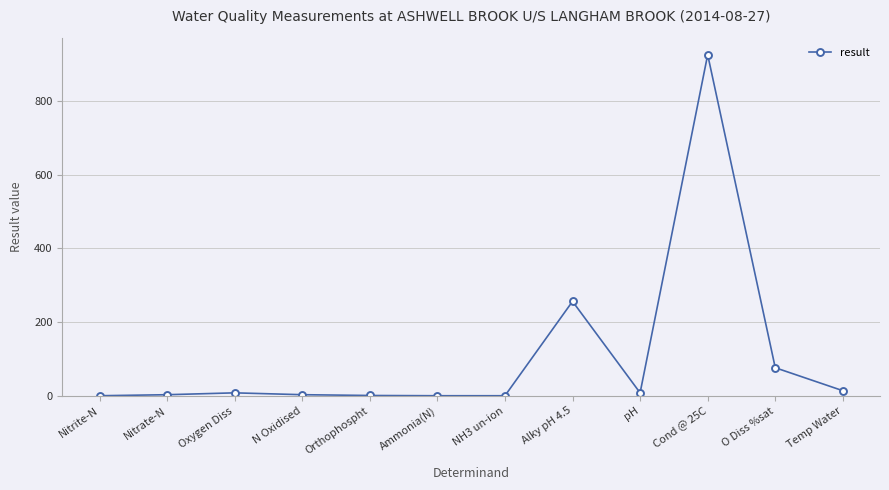

True or false: the data has more than 2 interior local peaks.

True